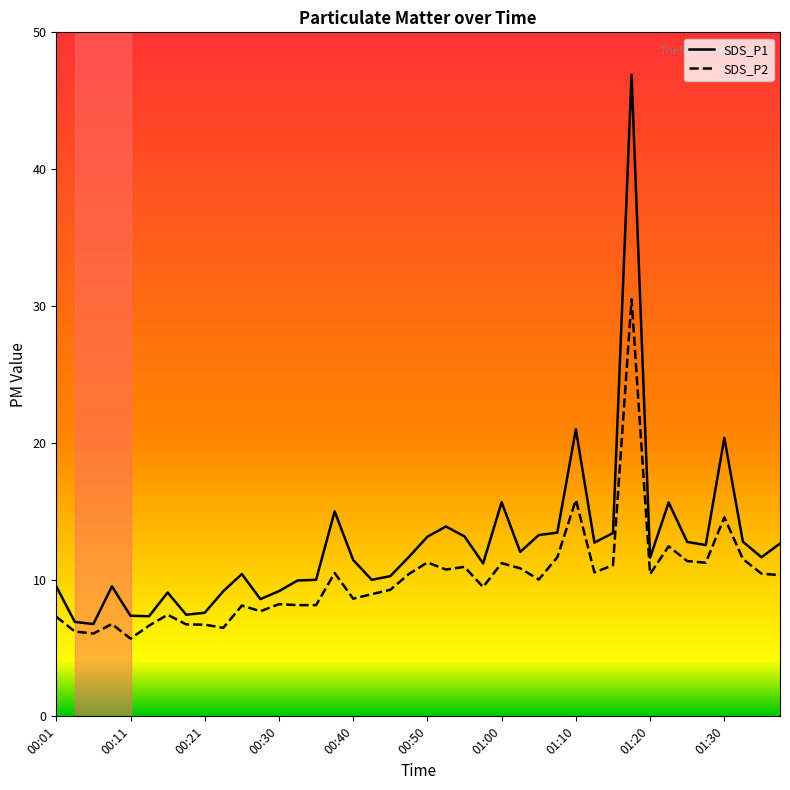

What is the minimum value shown in the chart?

5.7